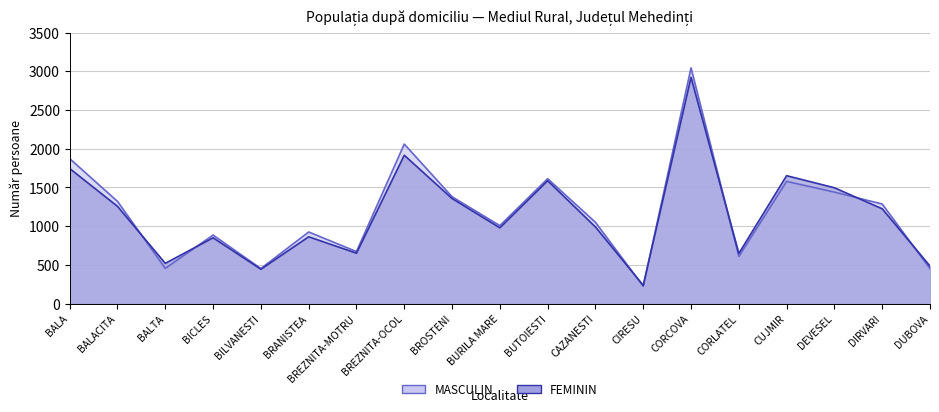

How many lines are shown in the chart?

2